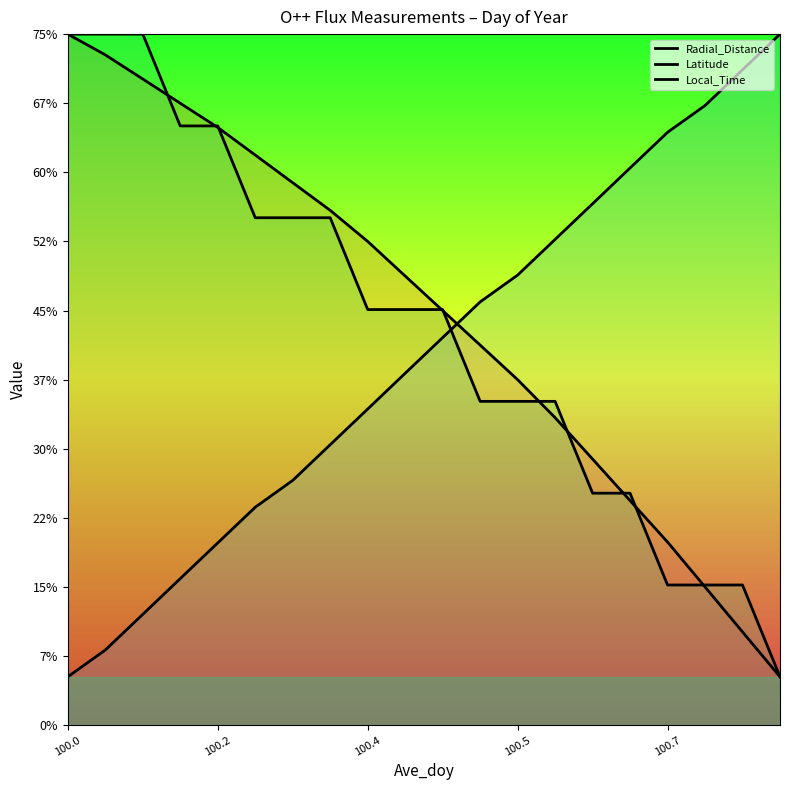

Count the number of categories in the chart.

20